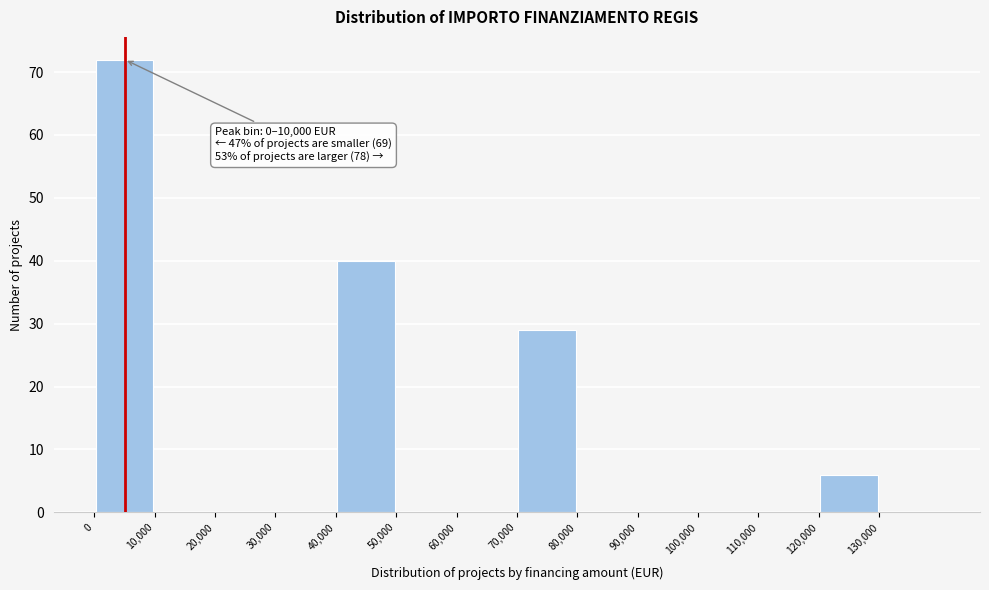

Which range on the x-axis has the tallest bar?

0 to 10000